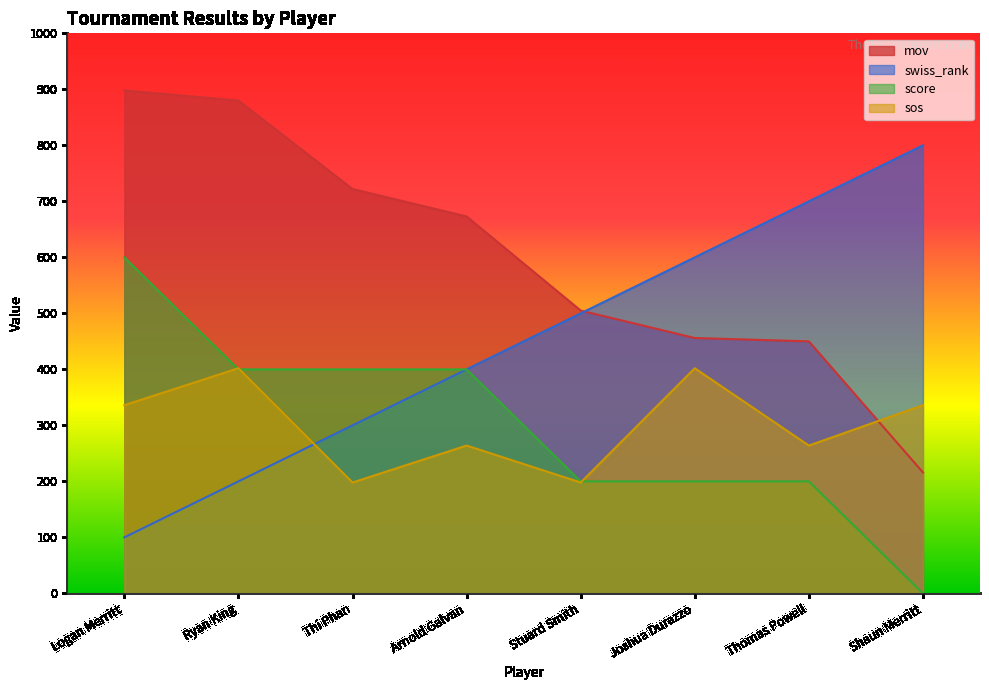

Is it true that mov equals 355.9 at Logan Merritt?

False